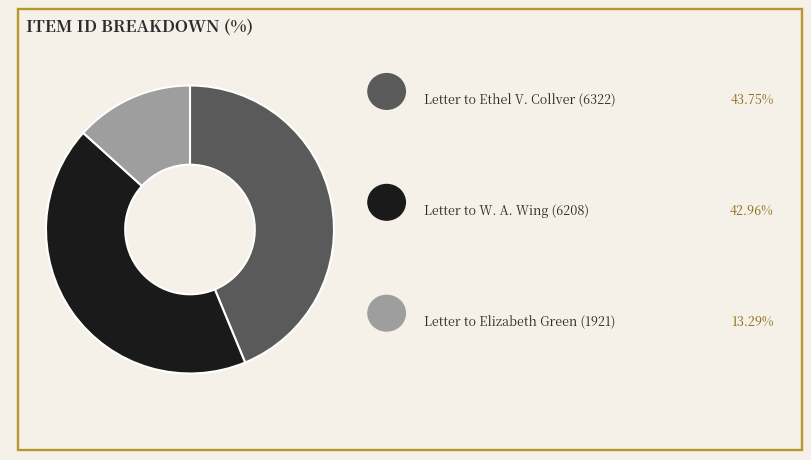

Is there any slice that represents more than half of the pie?

No